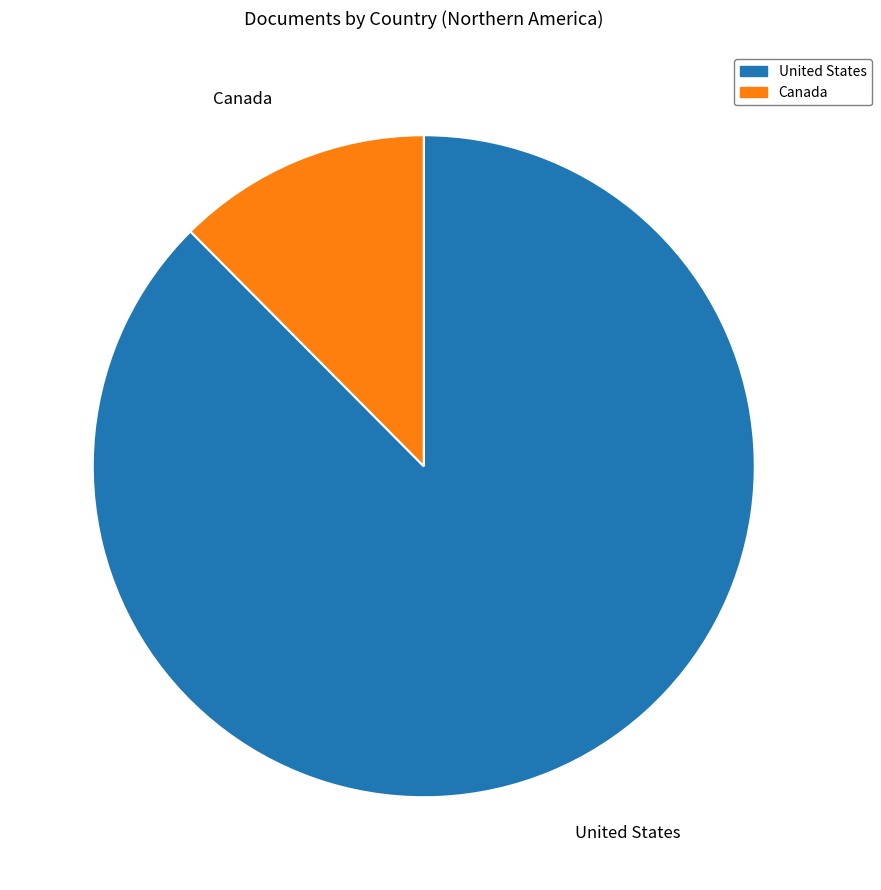

Is the sum of United States and Canada greater than half?

Yes